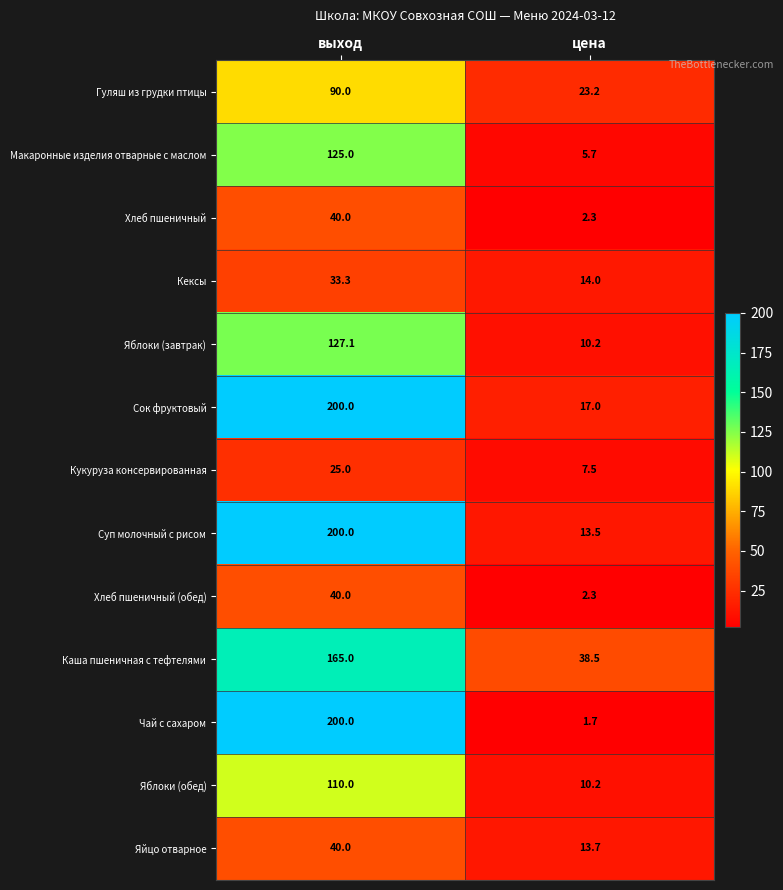

Is it true that Чай с сахаром equals 1.7 at цена?

True